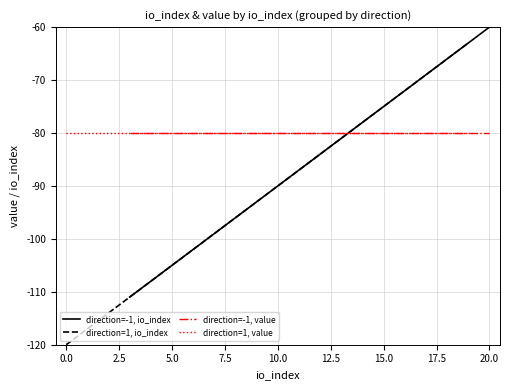

Which series ends up on top after the final intersection of direction=1, value and direction=1, io_index?

direction=1, io_index